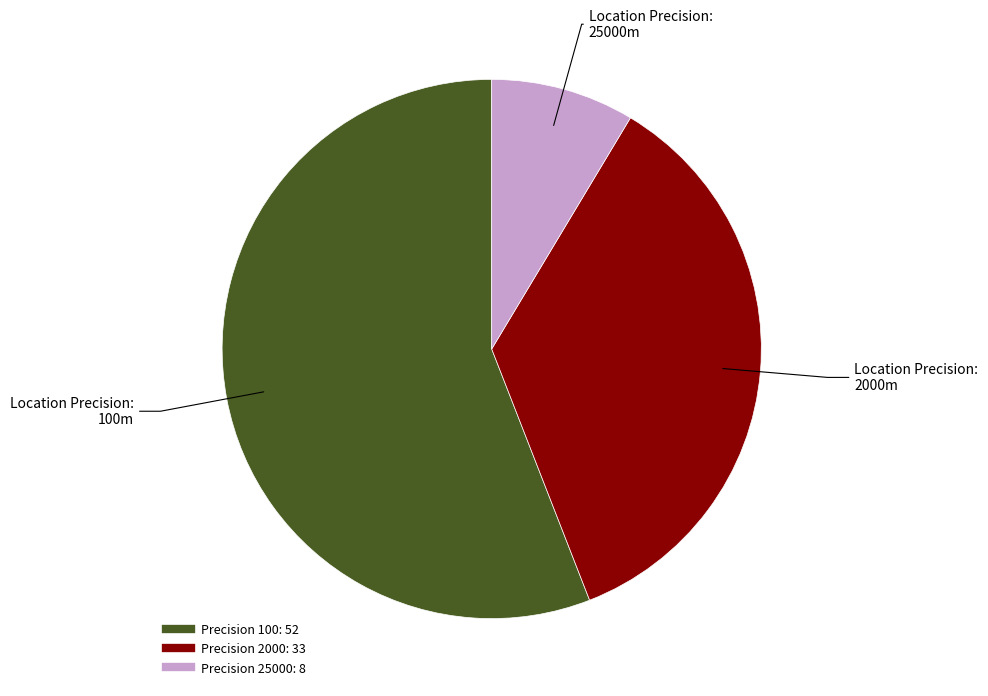

Is there a majority slice in this chart?

Yes